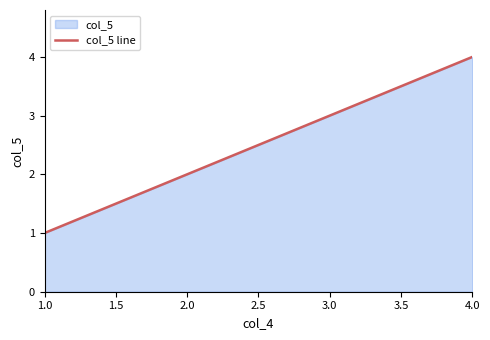

What is the sum of all values?

10